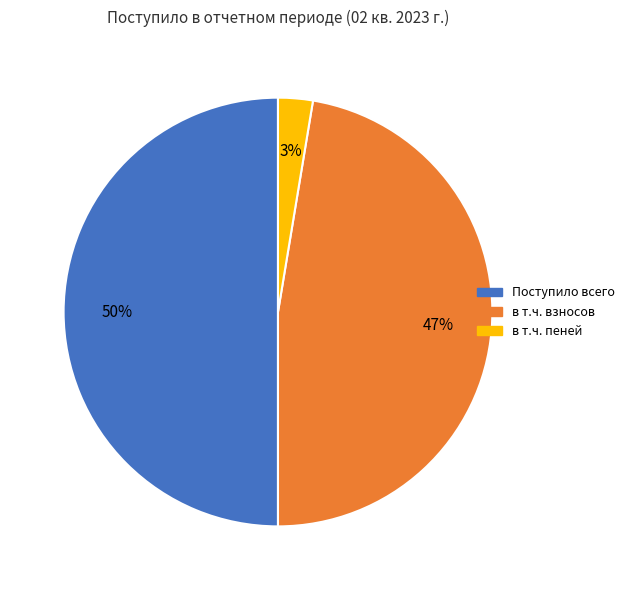

Is the sum of в т.ч. пеней and Поступило всего greater than half?

Yes